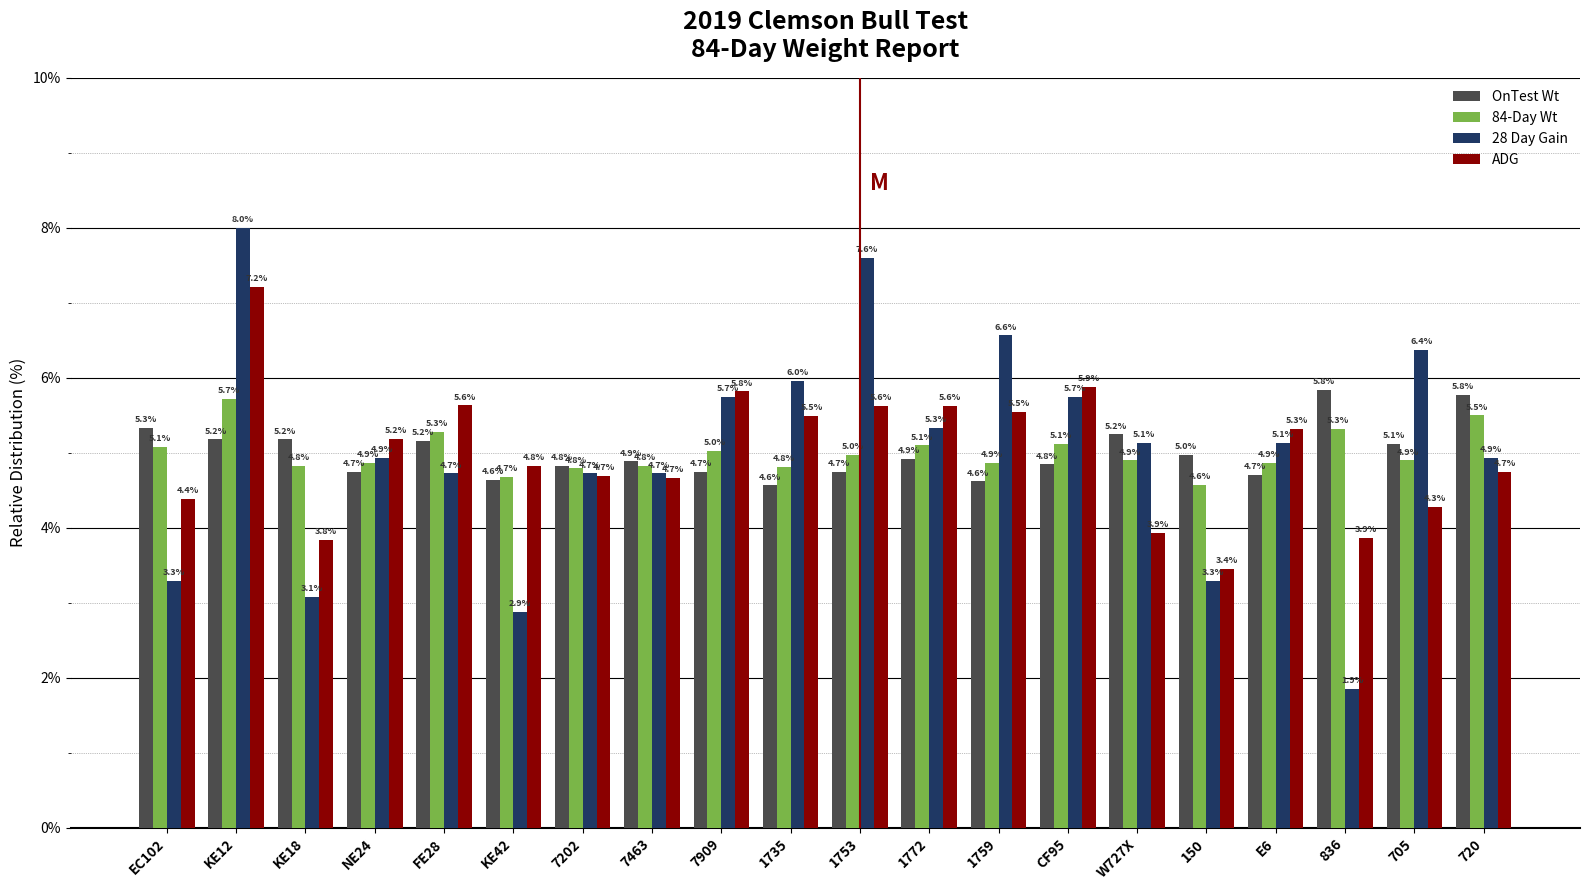

Reading right to left, transcribe all the data shown in this chart.

OnTest Wt: 720=5.8	705=5.1	836=5.8	E6=4.7	150=5.0	W727X=5.2	CF95=4.8	1759=4.6	1772=4.9	1753=4.7	1735=4.6	7909=4.7	7463=4.9	7202=4.8	KE42=4.6	FE28=5.2	NE24=4.7	KE18=5.2	KE12=5.2	EC102=5.3
84-Day Wt: 720=5.5	705=4.9	836=5.3	E6=4.9	150=4.6	W727X=4.9	CF95=5.1	1759=4.9	1772=5.1	1753=5.0	1735=4.8	7909=5.0	7463=4.8	7202=4.8	KE42=4.7	FE28=5.3	NE24=4.9	KE18=4.8	KE12=5.7	EC102=5.1
28 Day Gain: 720=4.9	705=6.4	836=1.9	E6=5.1	150=3.3	W727X=5.1	CF95=5.7	1759=6.6	1772=5.3	1753=7.6	1735=6.0	7909=5.7	7463=4.7	7202=4.7	KE42=2.9	FE28=4.7	NE24=4.9	KE18=3.1	KE12=8.0	EC102=3.3
ADG: 720=4.7	705=4.3	836=3.9	E6=5.3	150=3.4	W727X=3.9	CF95=5.9	1759=5.5	1772=5.6	1753=5.6	1735=5.5	7909=5.8	7463=4.7	7202=4.7	KE42=4.8	FE28=5.6	NE24=5.2	KE18=3.8	KE12=7.2	EC102=4.4